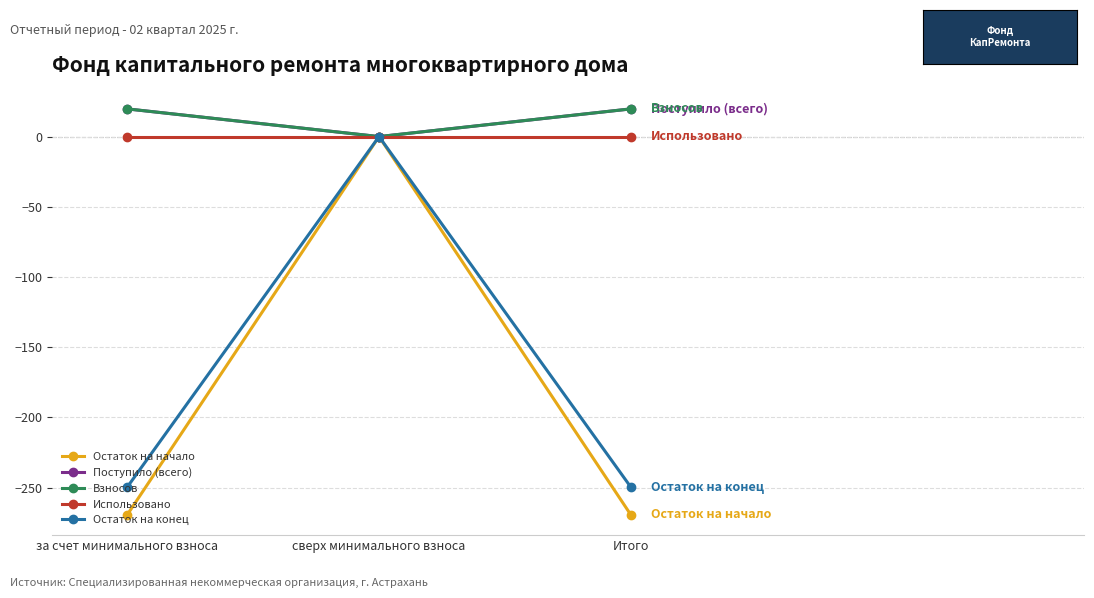

What is the average value of the Остаток на начало series?

-179.6